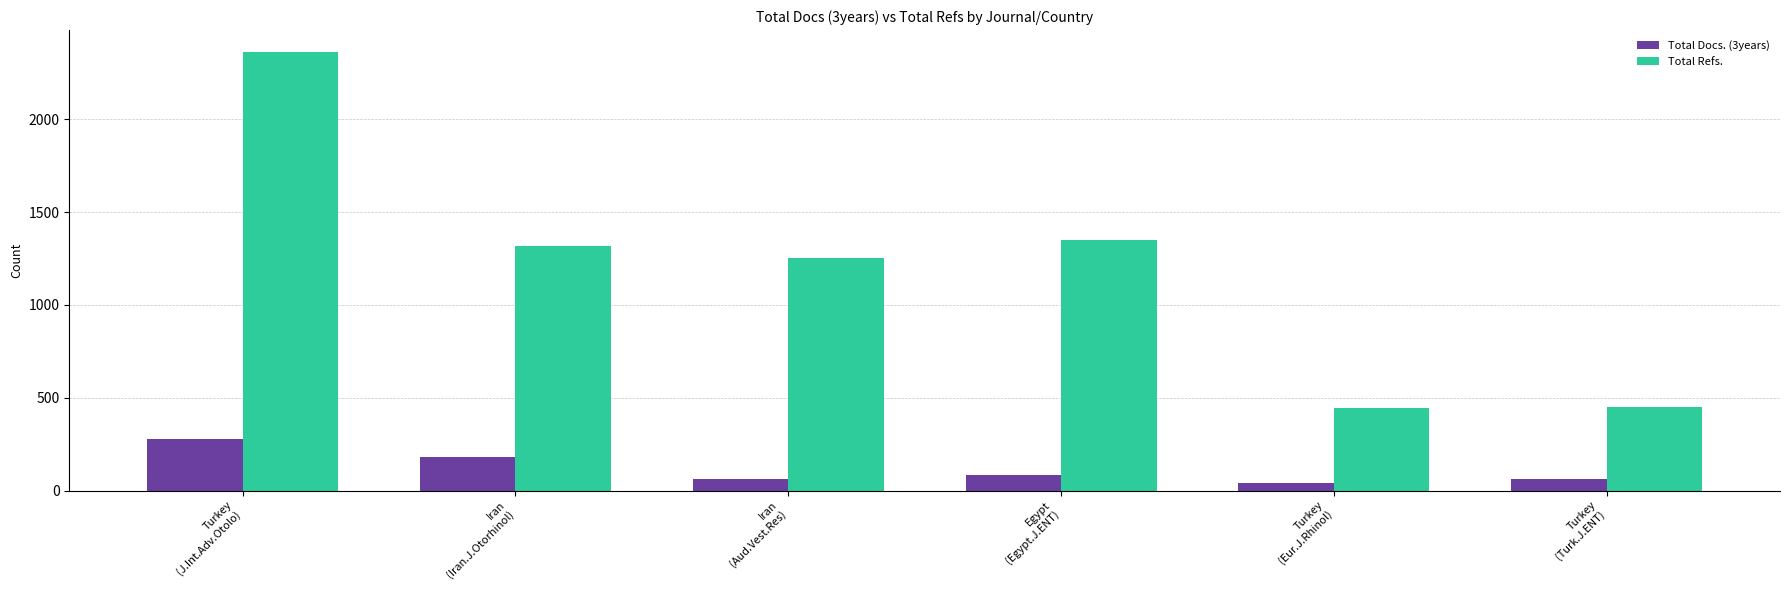

List the series in order of their peak value, lowest first.

Total Docs. (3years), Total Refs.